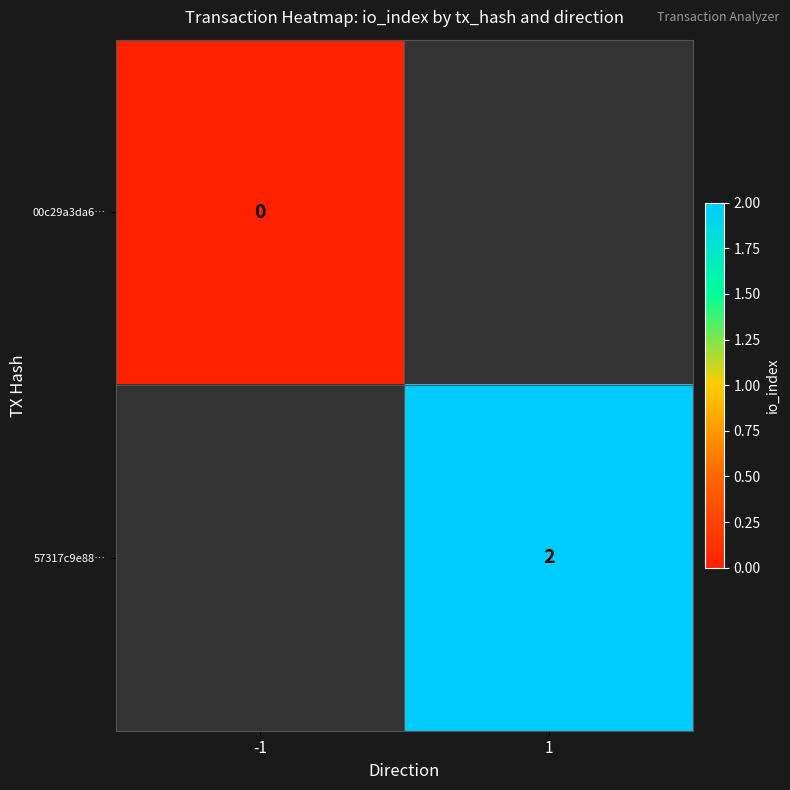

How many positive values does the 57317c9e88… series have?

1